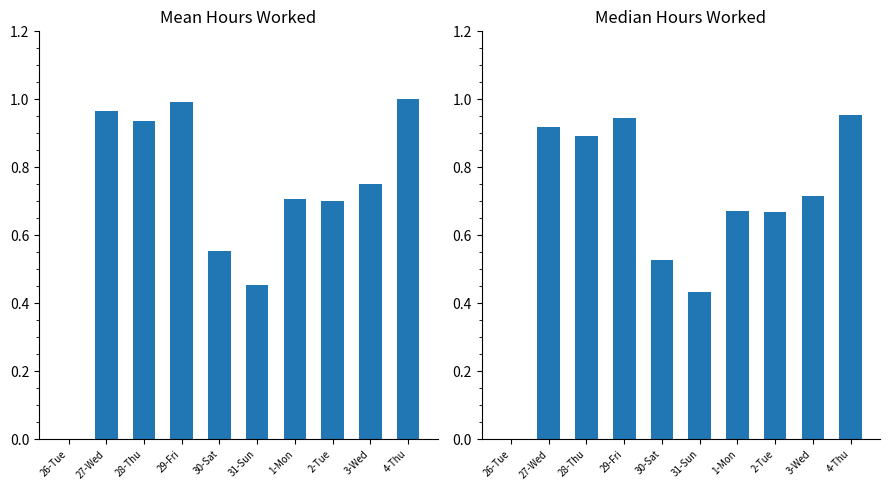

The value at 4-Thu is 1.0. True or false?

True